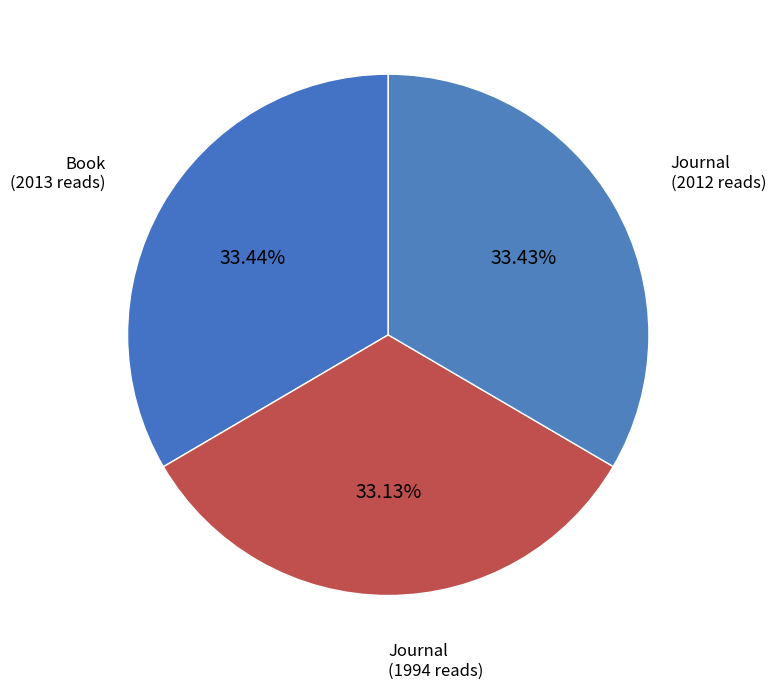

Count the number of slices in the pie.

3